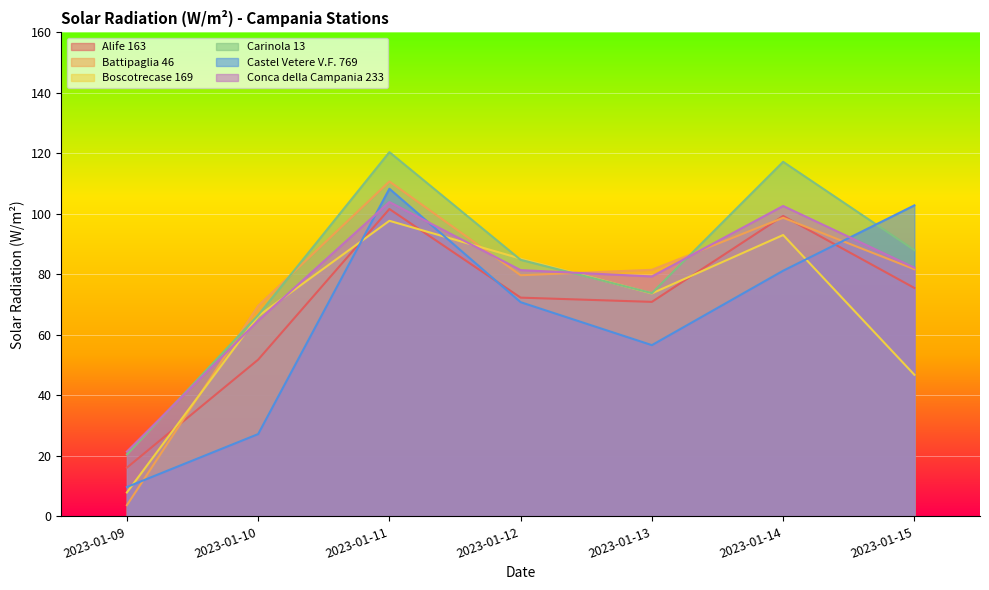

Reading right to left, extract all data points from this chart.

Alife 163: 75.5	99.3	70.9	72.3	101.6	51.8	16.1
Battipaglia 46: 81.7	98.7	81.5	79.7	110.7	69.6	3.7
Boscotrecase 169: 46.8	93.0	73.7	85.2	97.7	66.2	7.9
Carinola 13: 88.0	117.2	73.8	84.8	120.4	66.5	20.5
Castel Vetere V.F. 769: 102.8	81.2	56.6	70.8	108.3	27.2	9.7
Conca della Campania 233: 82.2	102.6	79.3	81.4	103.9	64.7	21.4